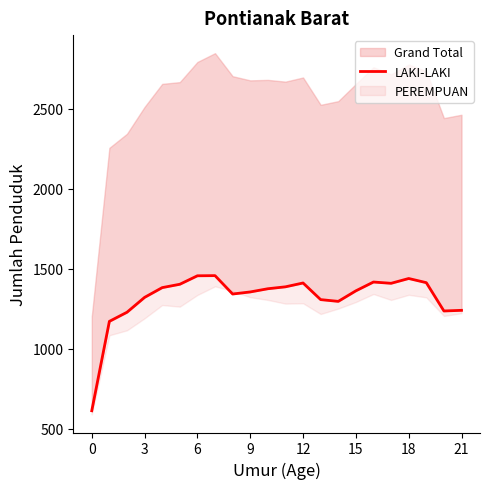

Reading right to left, transcribe all the data shown in this chart.

1241	1237	1414	1440	1410	1418	1363	1297	1308	1412	1388	1376	1356	1343	1458	1457	1404	1383	1322	1229	1172	613